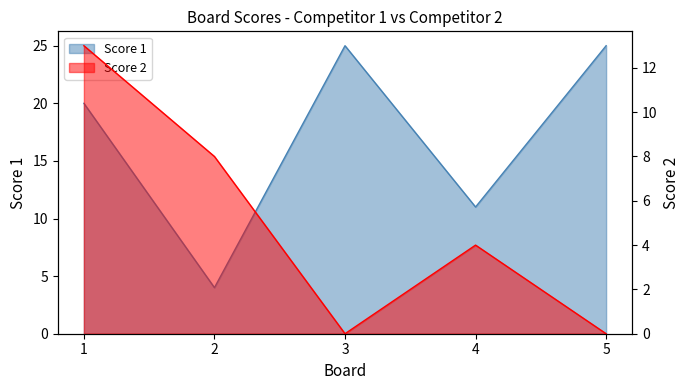

Rank the categories by Score 1 value from highest to lowest.

3, 5, 1, 4, 2